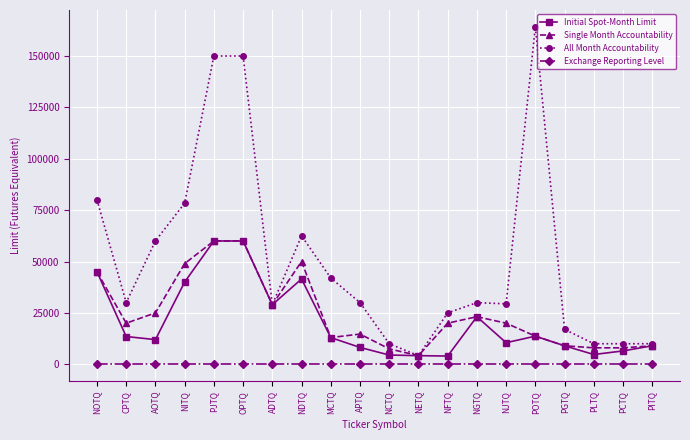

At which label is Initial Spot-Month Limit closest to 32000?

ADTQ